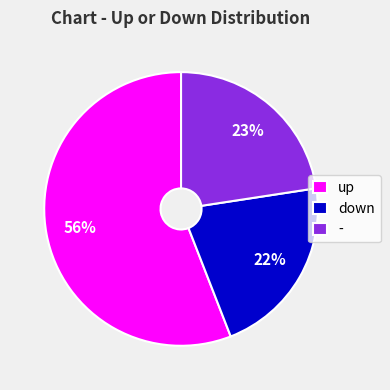

Approximately how many times larger is the value at - compared to up?

0.4